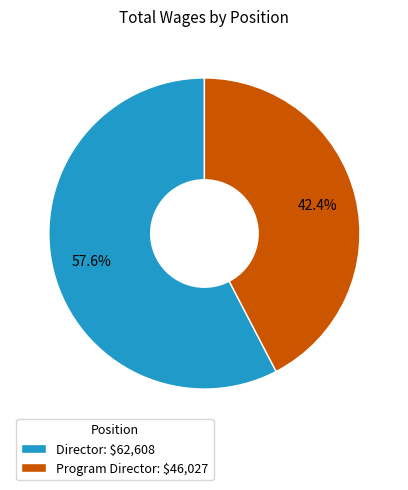

Which slice is the smallest?

Program Director